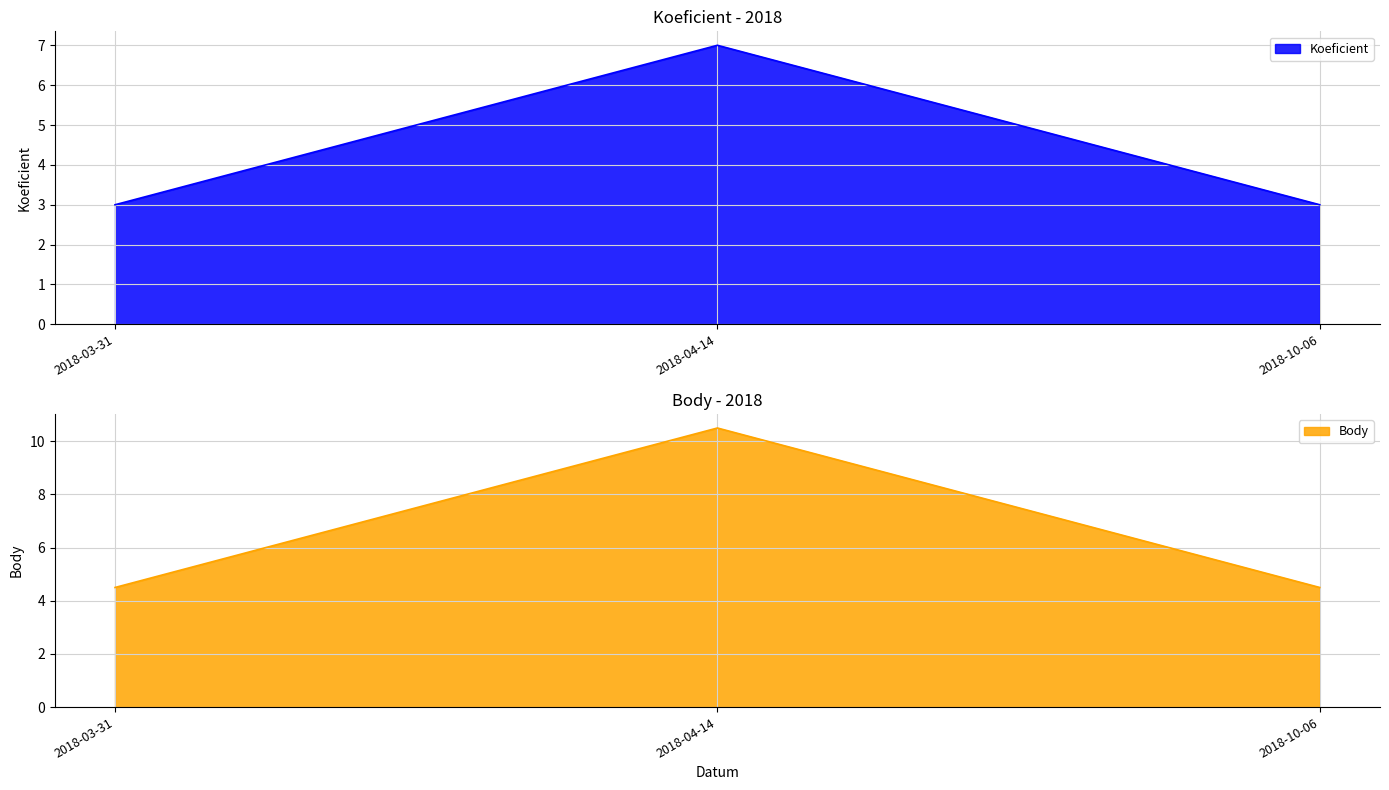

Between 2018-04-14 and 2018-10-06, which series saw the biggest shift?

Body